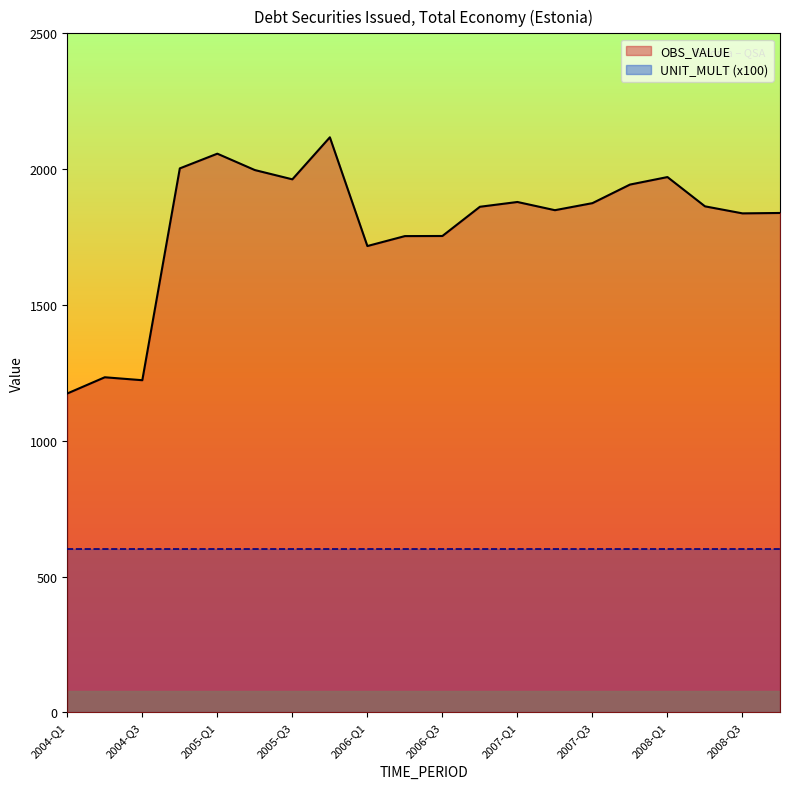

What is the spread (max minus min) of values at 2005-Q3?

1402.8